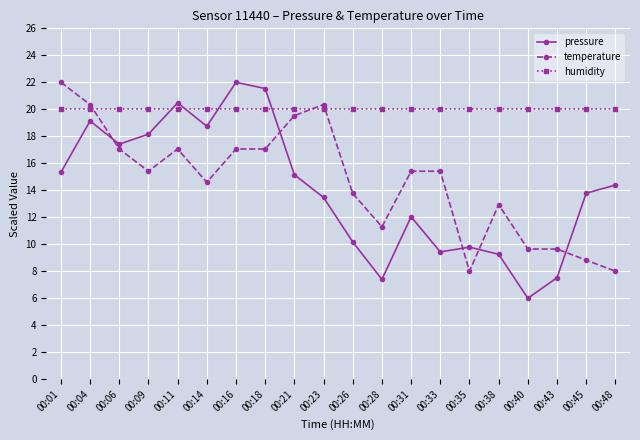

At 00:16, list the series in order from smallest to largest.

temperature, humidity, pressure